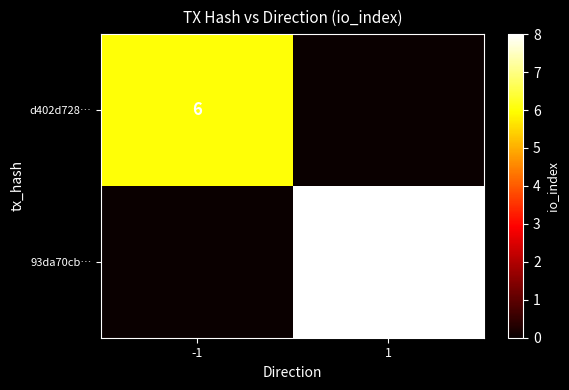

The 93da70cb… series shows 8 at 1. True or false?

True